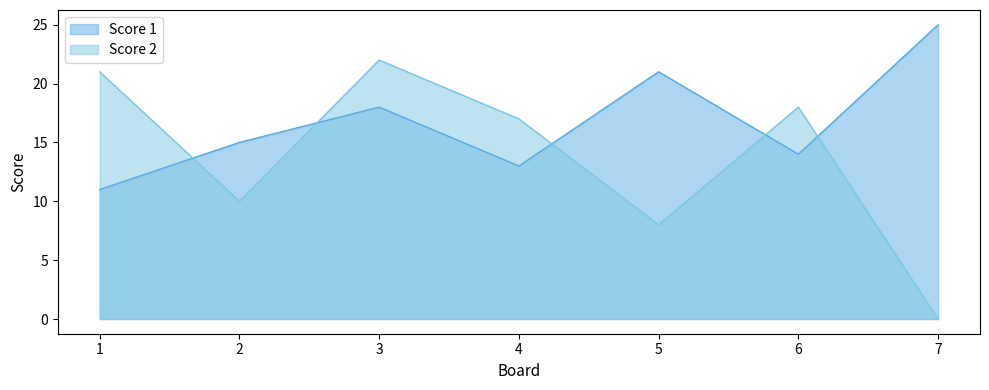

What is the approximate value of Score 1 at 1?

11